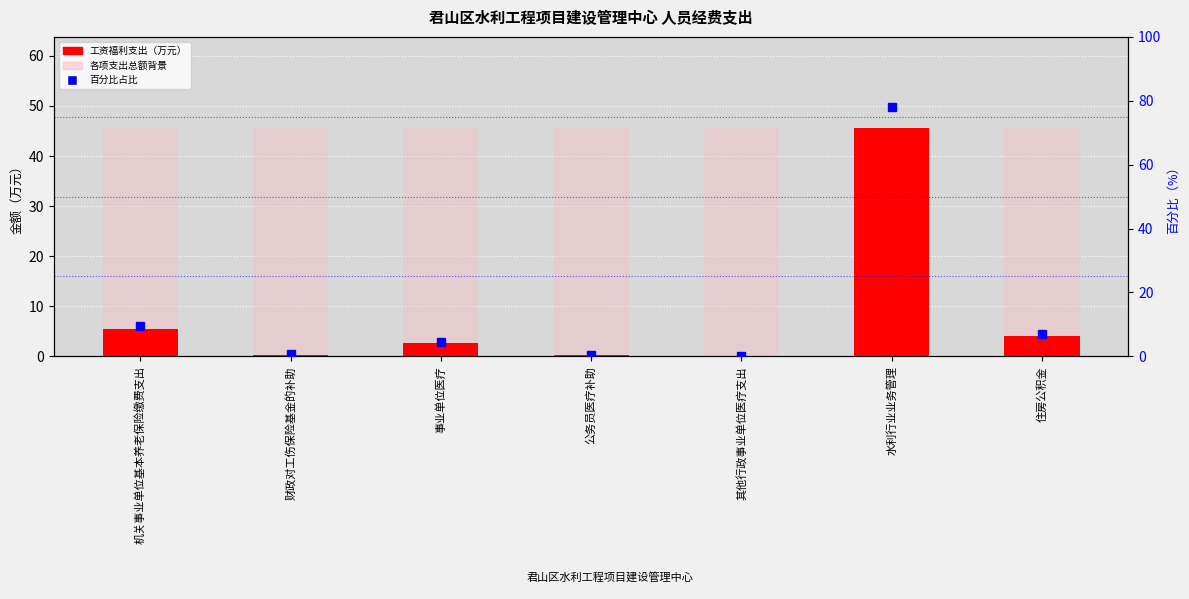

True or false: 工资福利支出（万元） has a value of 0.1 at 其他行政事业单位医疗支出.

True